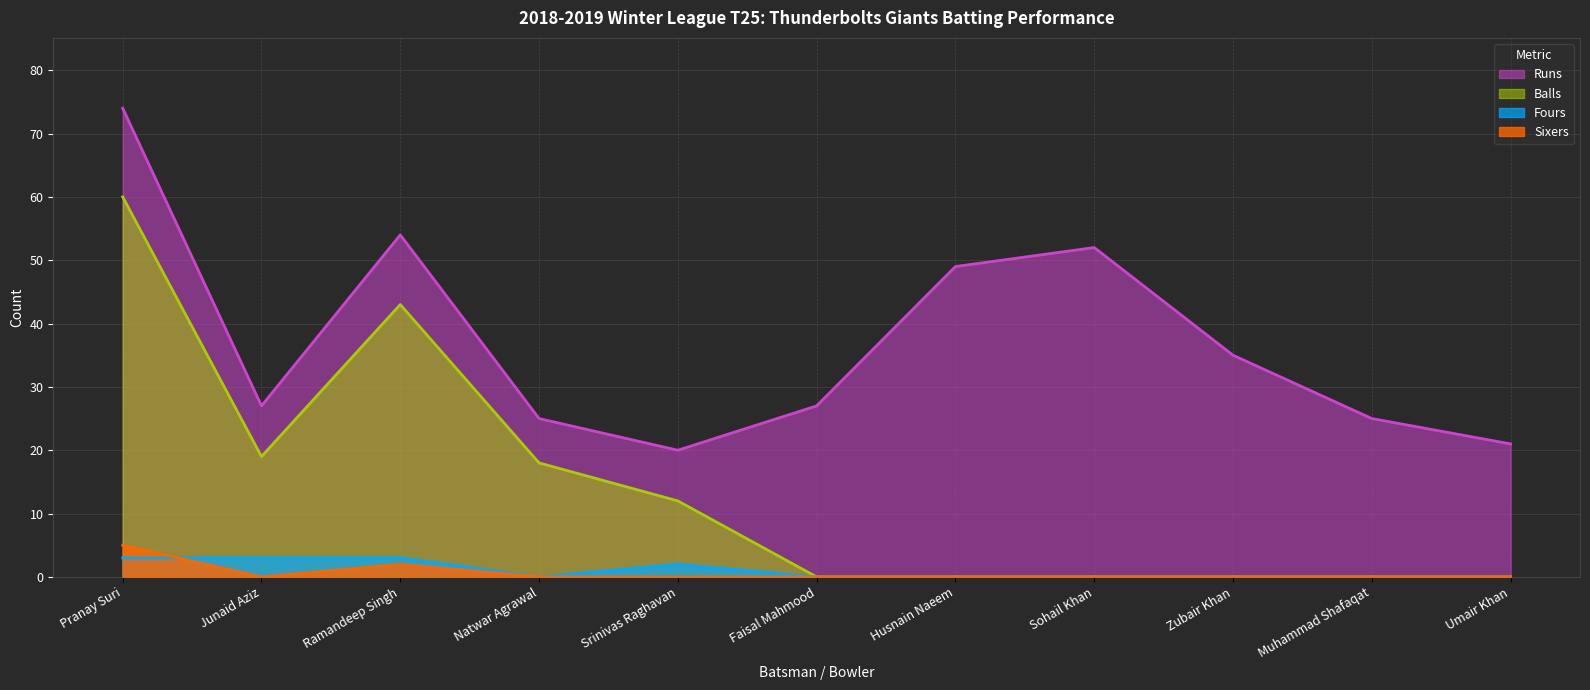

Where does the Runs series first go above 27?

Pranay Suri